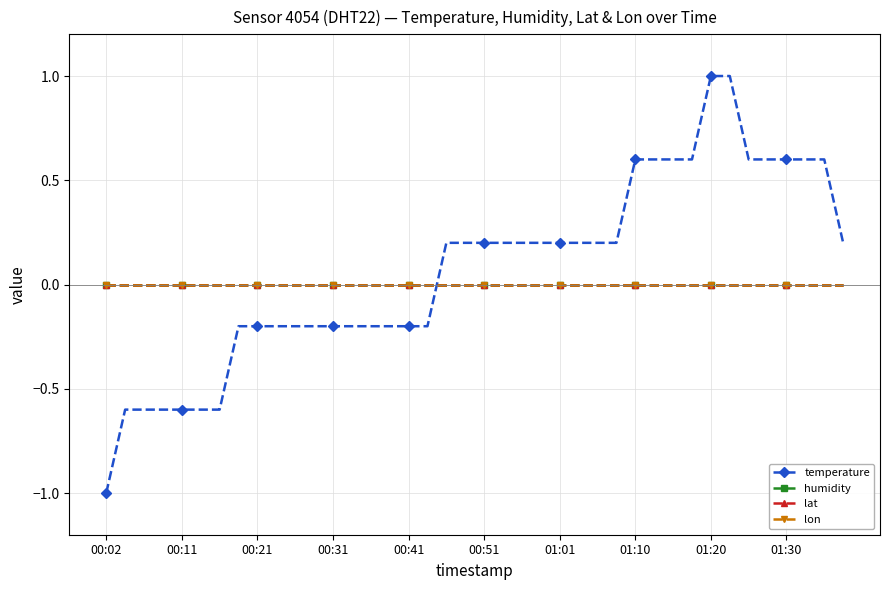

Is this an area chart (filled region under the line)?

No